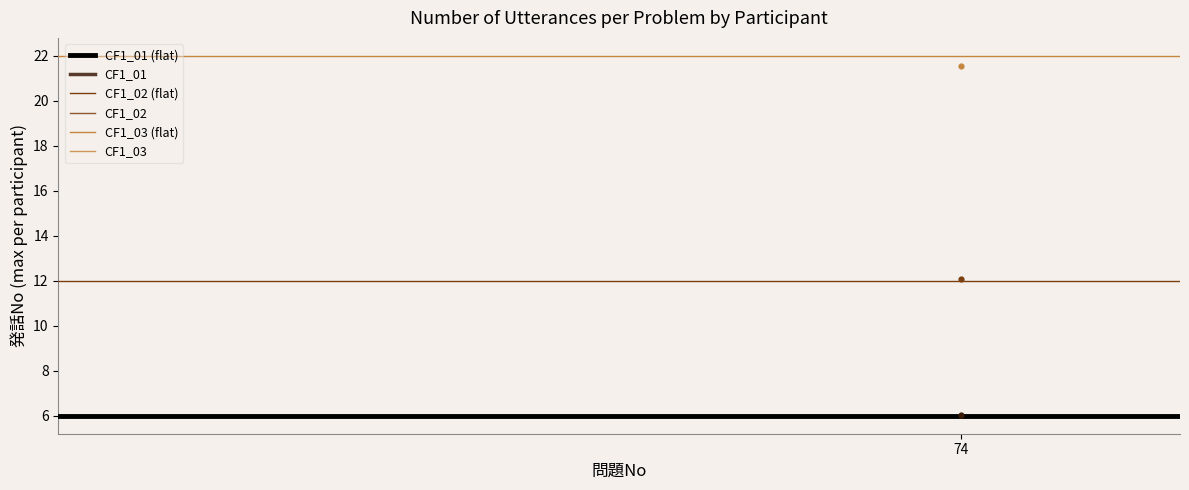

What is the total value across all series at 1?

40